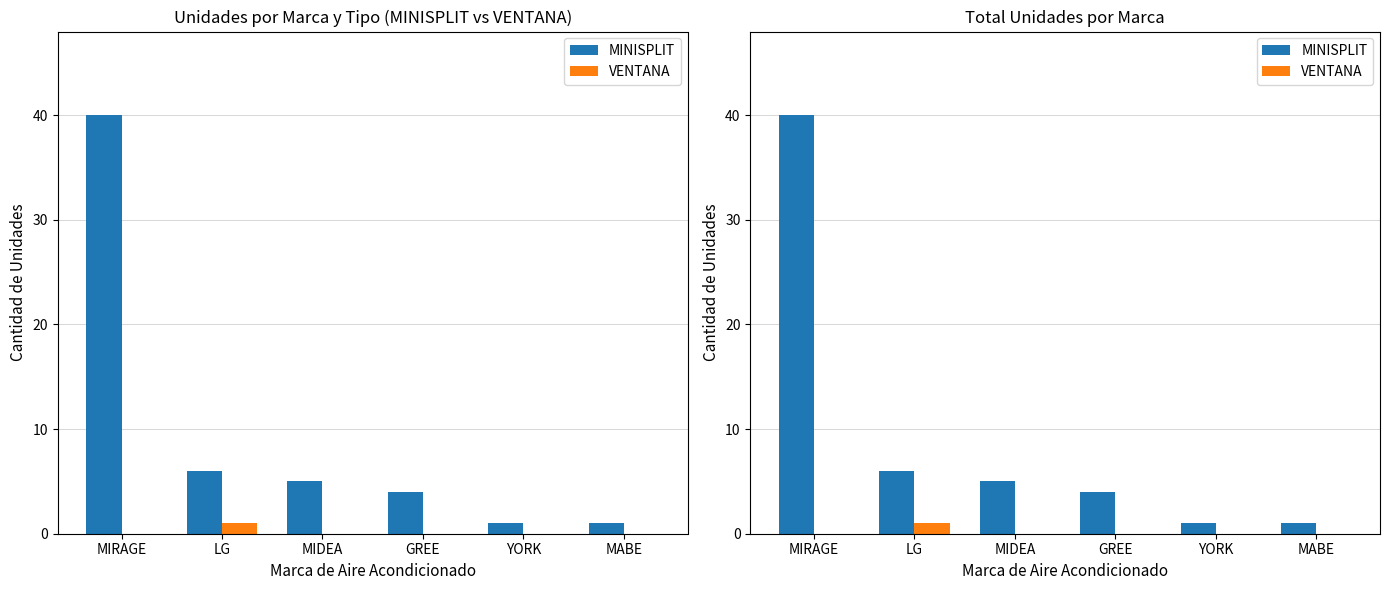

How many distinct data groups are displayed?

2